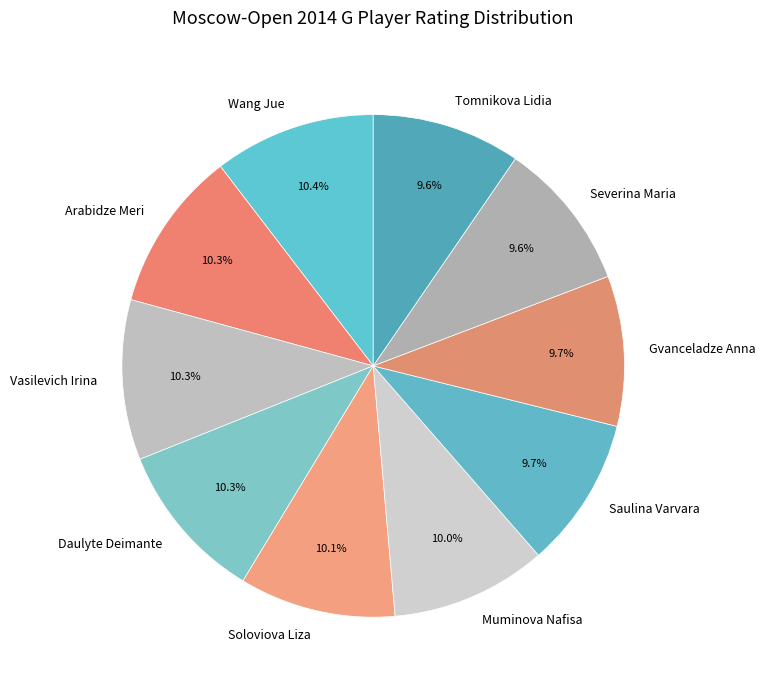

What portion of the pie excludes Arabidze Meri?

89.7%